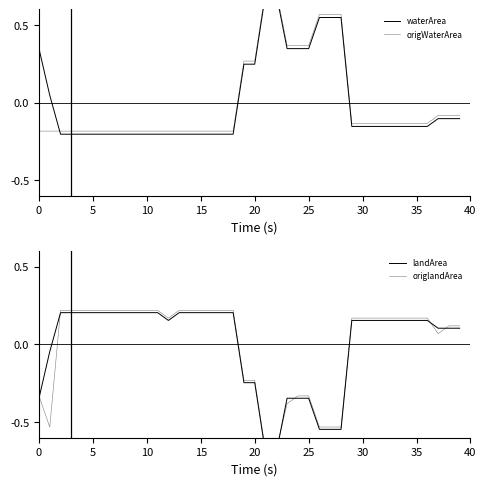

How many distinct data groups are displayed?

4